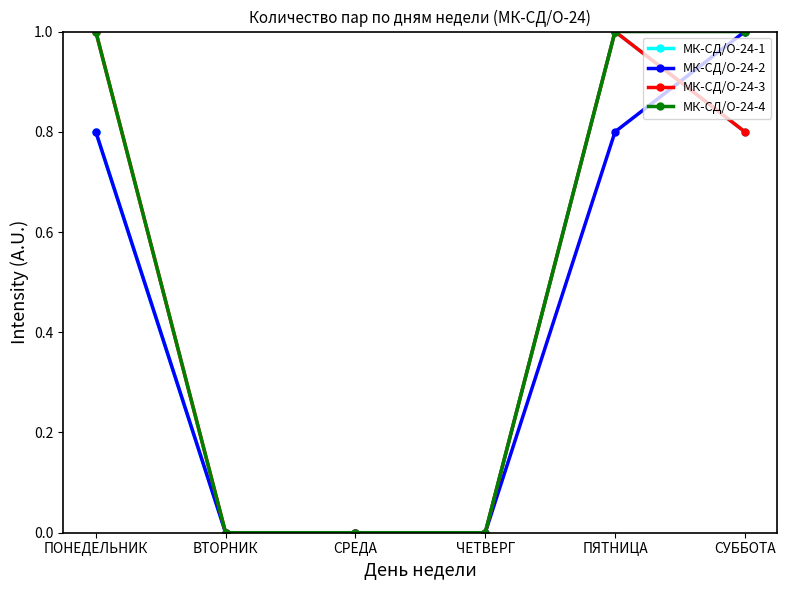

How many МК-СД/О-24-4 values are between 0 and 1?

6